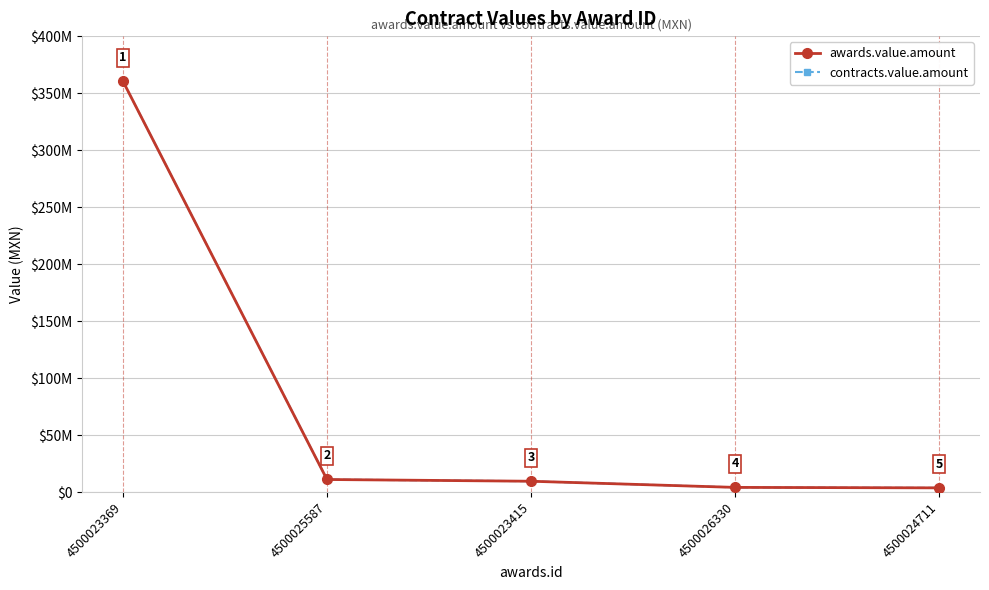

What position from the right is 4500024711?

1